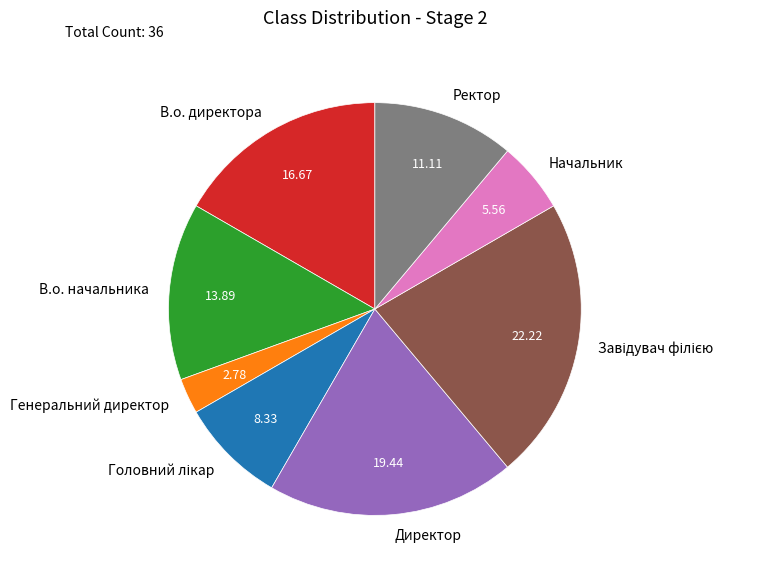

Does Генеральний директор account for over 50% of the chart?

No